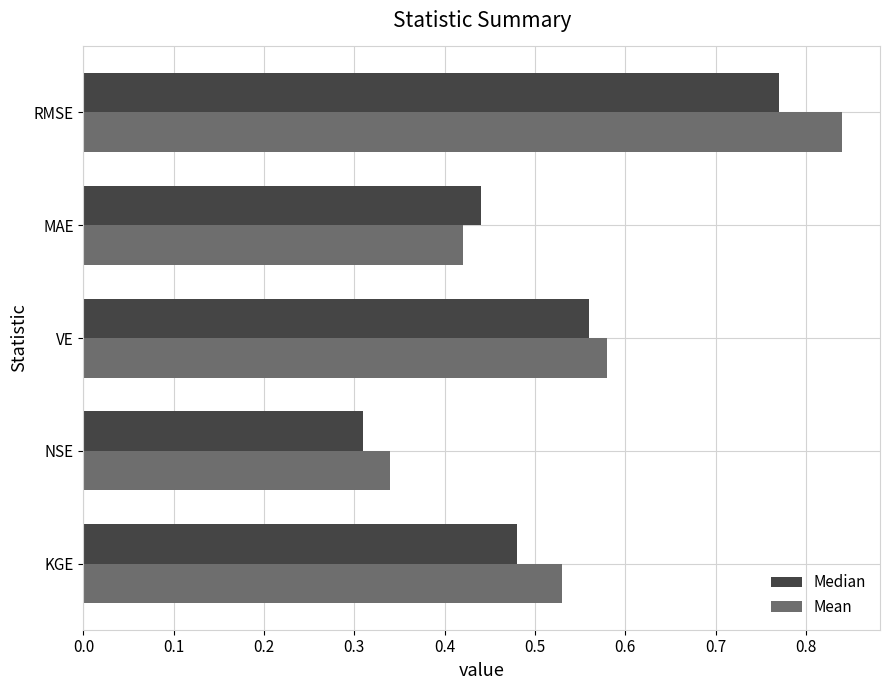

The value of Mean at KGE is 0.9. True or false?

False